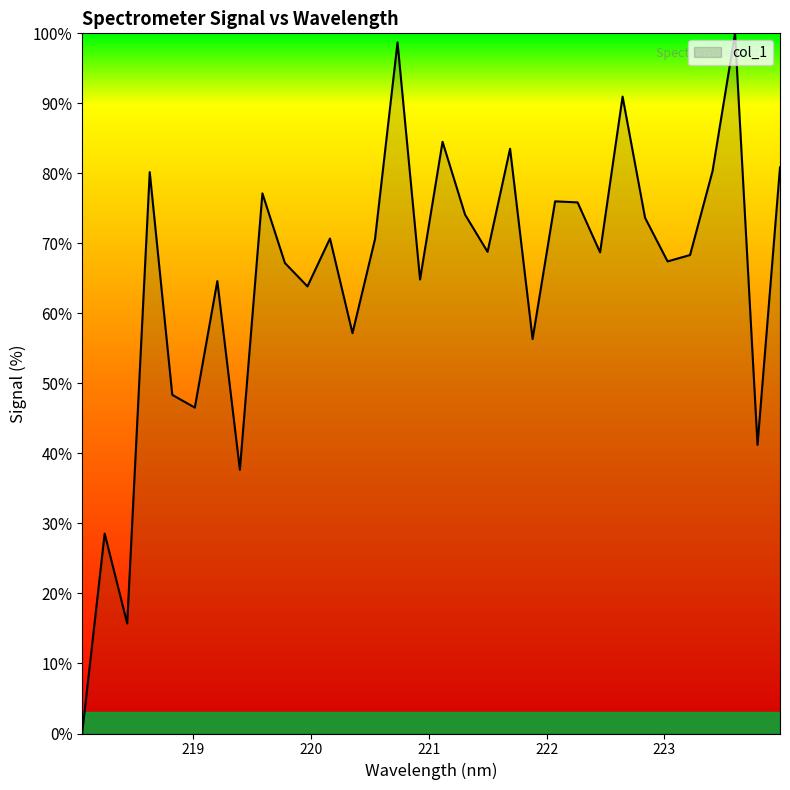

What is the greatest value displayed?

100.0